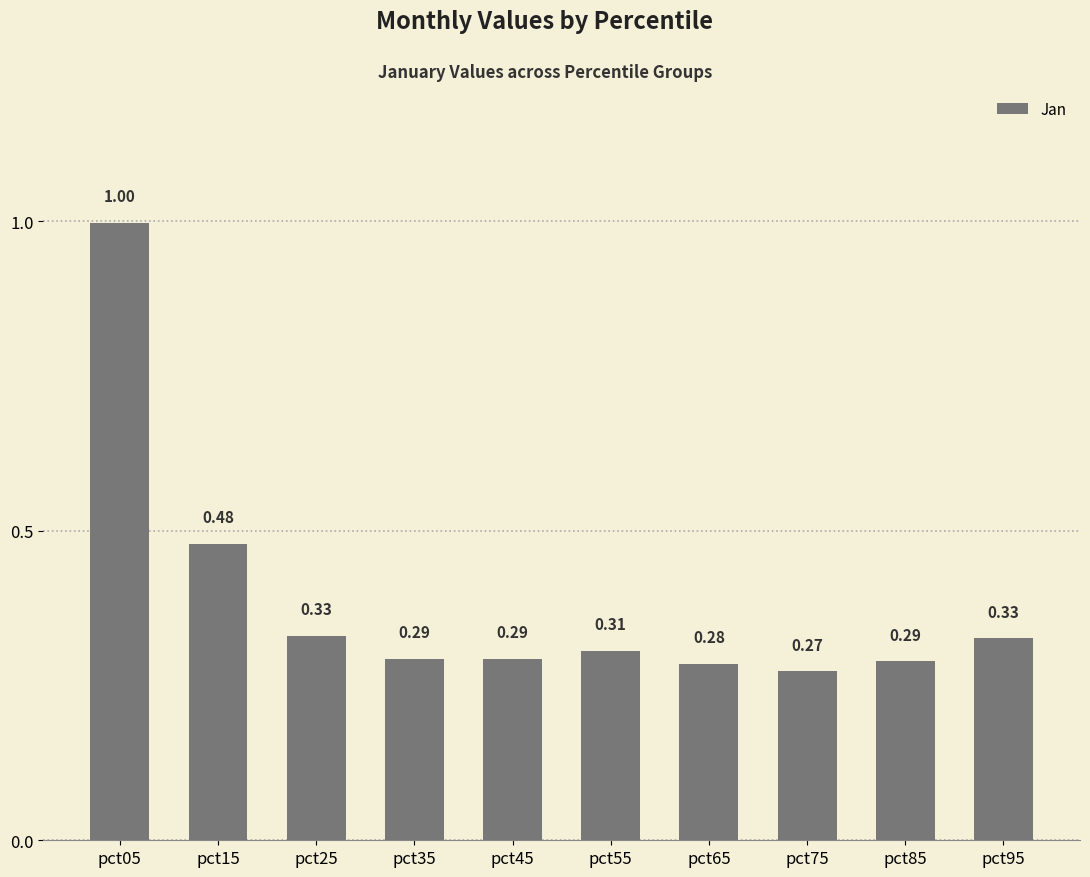

What is the change in value from pct05 to pct85?

-0.7